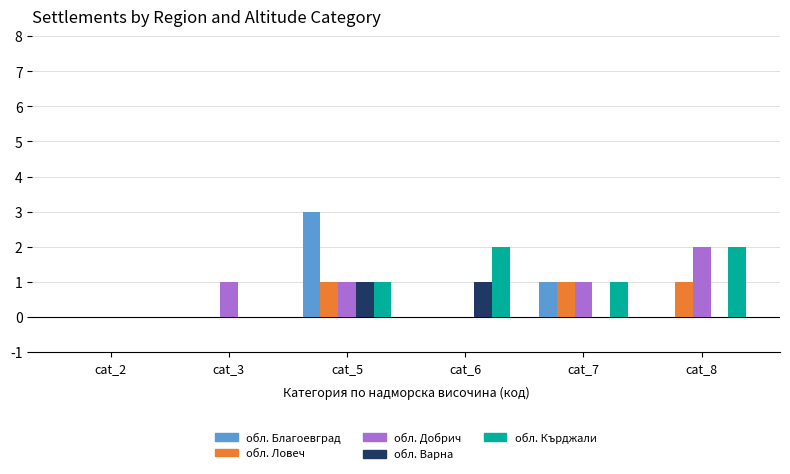

Which series has the largest total across all categories?

обл. Кърджали